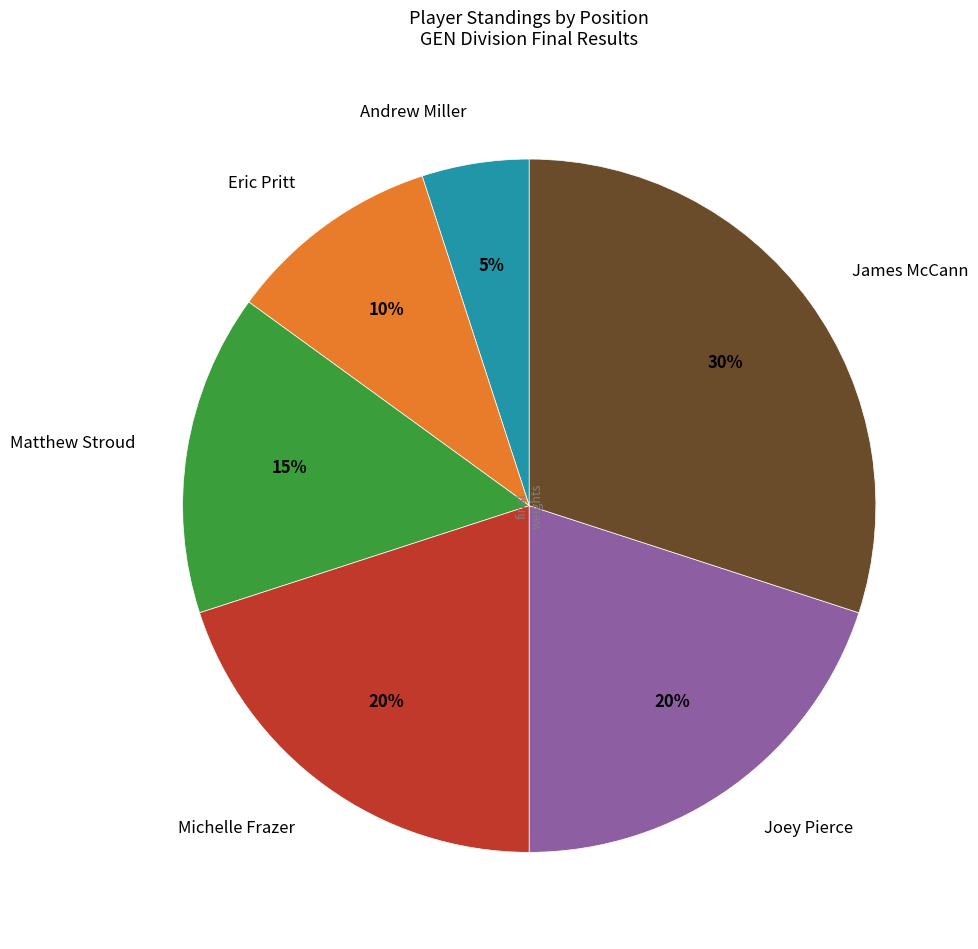

Is the sum of Andrew Miller and James McCann greater than half?

No